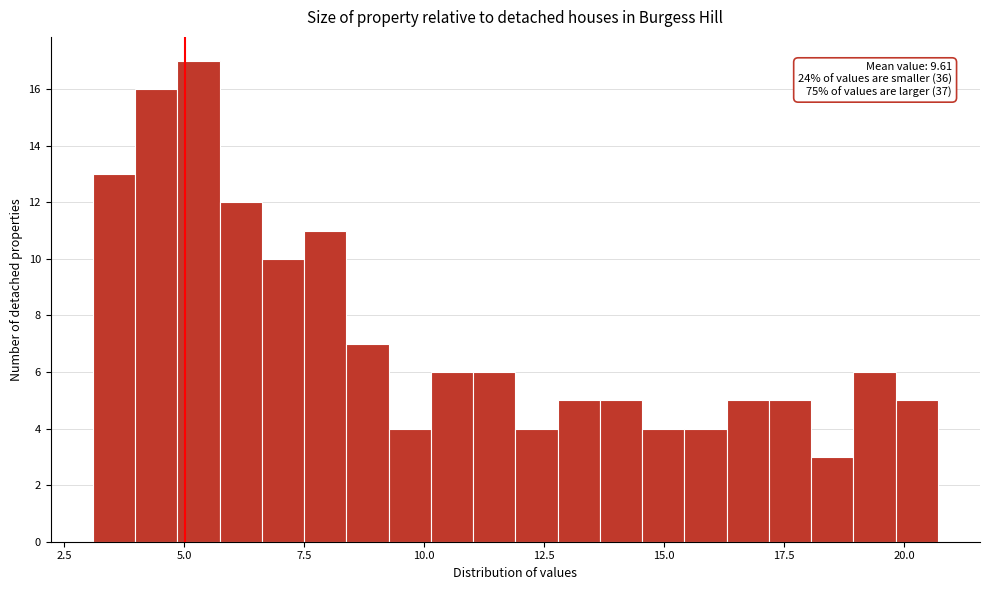

Around what value on the x-axis is the tallest bar? Give the approximate position of its centre, as read against the axis.

5.5